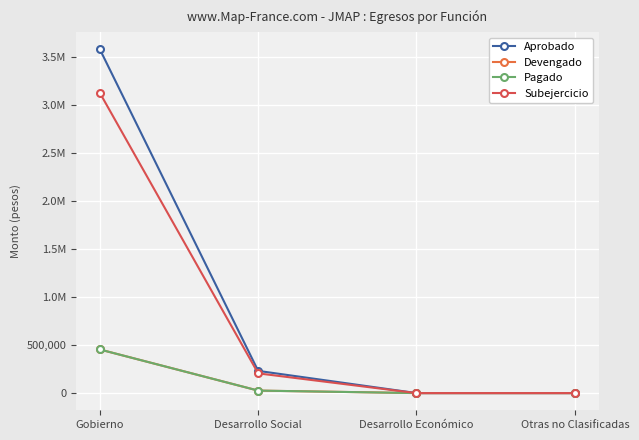

Which series has the largest range (max minus min)?

Aprobado